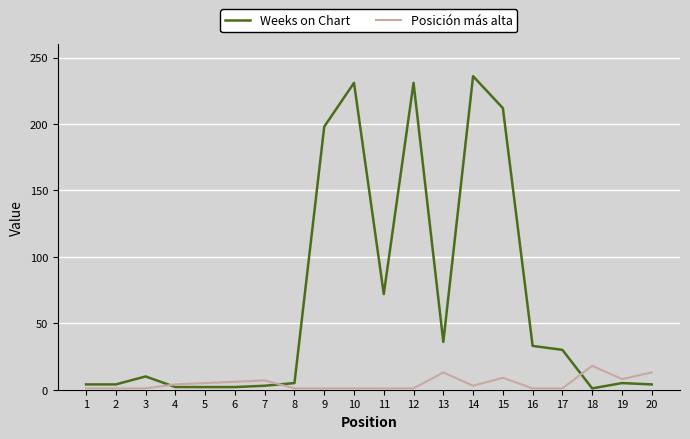

After their last crossing, which series has the higher values: Posición más alta or Weeks on Chart?

Posición más alta